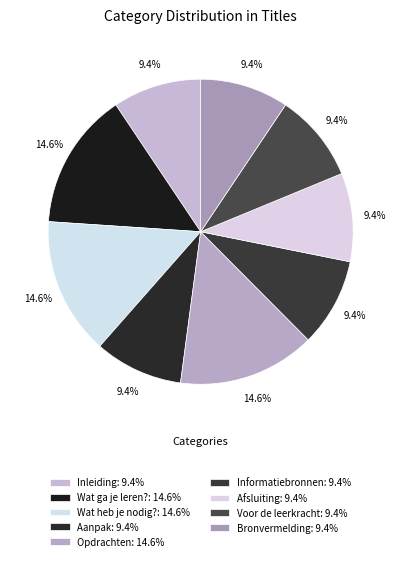

Count the number of slices in the pie.

9